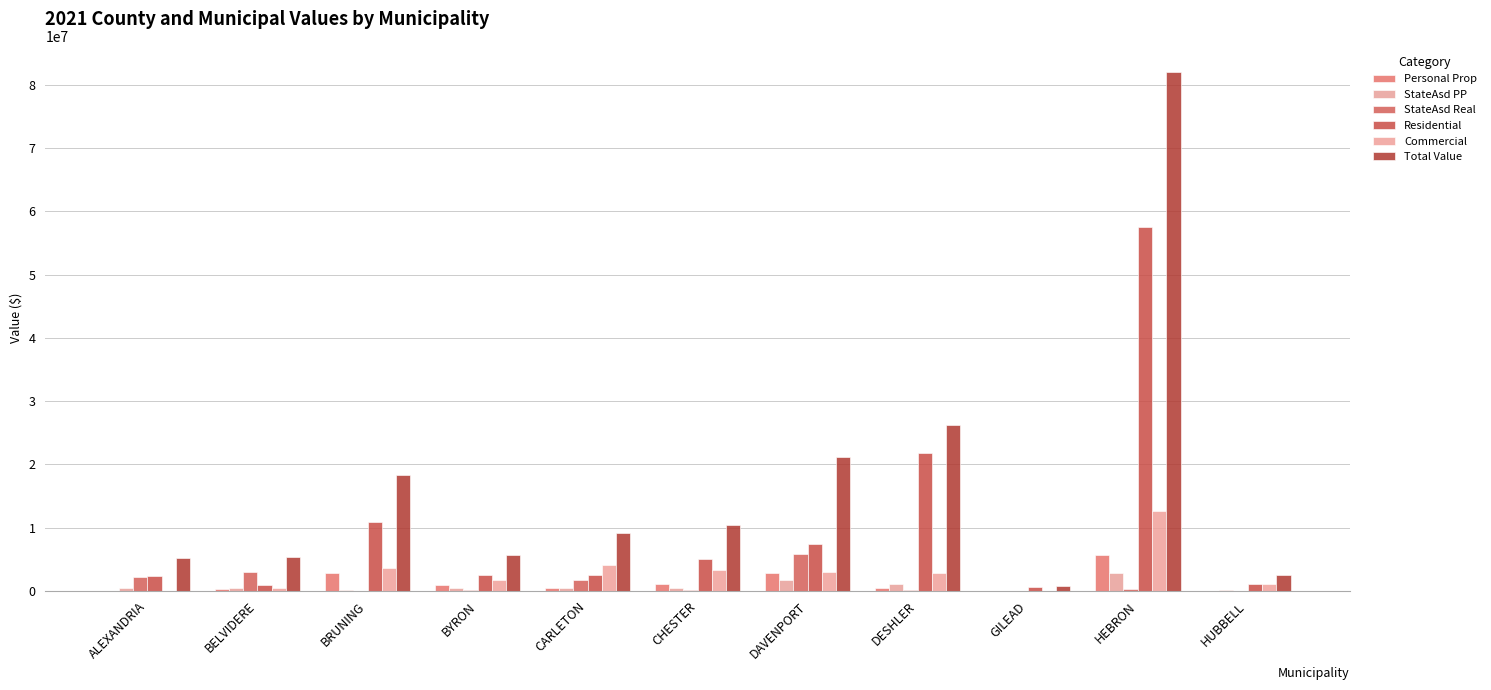

At how many categories does at least one series exceed 36021587?

1